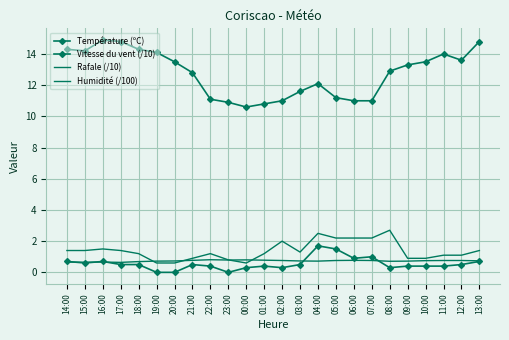

Rank the series at 19:00 from lowest to highest value.

Vitesse du vent (/10), Rafale (/10), Humidité (/100), Température (ºC)